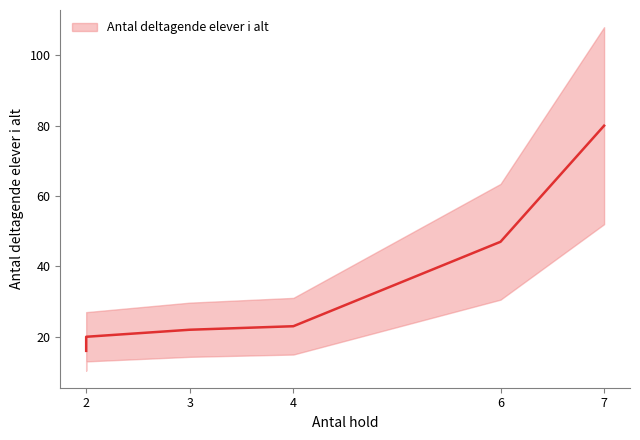

Is this an area chart (filled region under the line)?

No